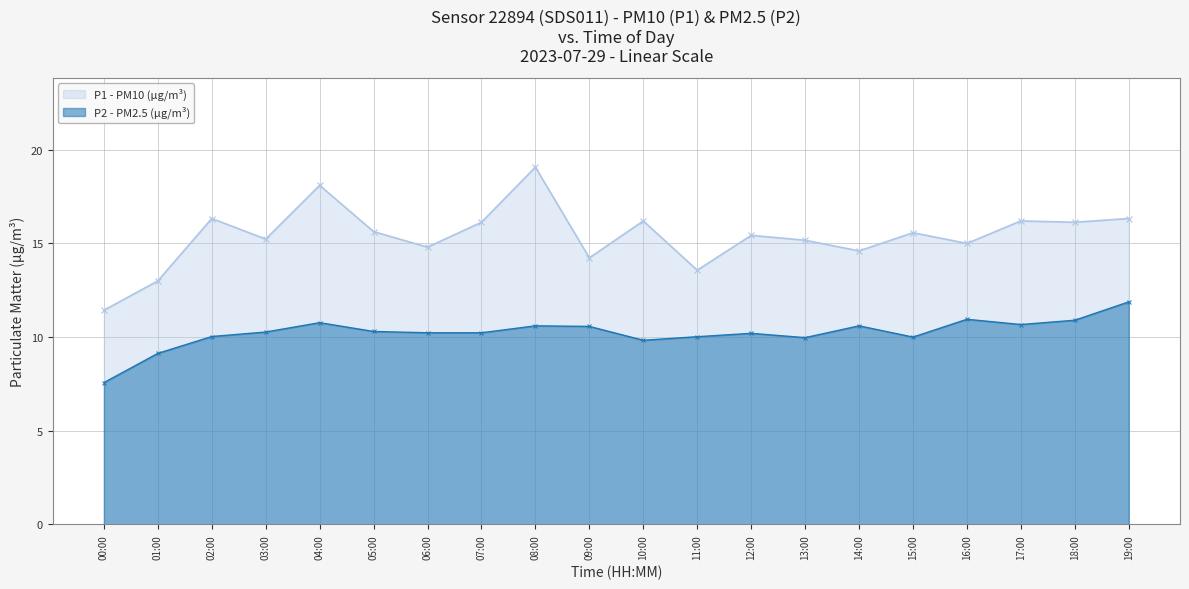

Reading left to right, extract all data points from this chart.

P1: 00:00=11.4	01:00=13.0	02:00=16.3	03:00=15.2	04:00=18.1	05:00=15.6	06:00=14.8	07:00=16.1	08:00=19.1	09:00=14.2	10:00=16.2	11:00=13.6	12:00=15.4	13:00=15.2	14:00=14.6	15:00=15.6	16:00=15.0	17:00=16.2	18:00=16.1	19:00=16.3
P2: 00:00=7.6	01:00=9.1	02:00=10.0	03:00=10.3	04:00=10.8	05:00=10.3	06:00=10.2	07:00=10.2	08:00=10.6	09:00=10.6	10:00=9.8	11:00=10.0	12:00=10.2	13:00=10.0	14:00=10.6	15:00=10.0	16:00=10.9	17:00=10.7	18:00=10.9	19:00=11.9